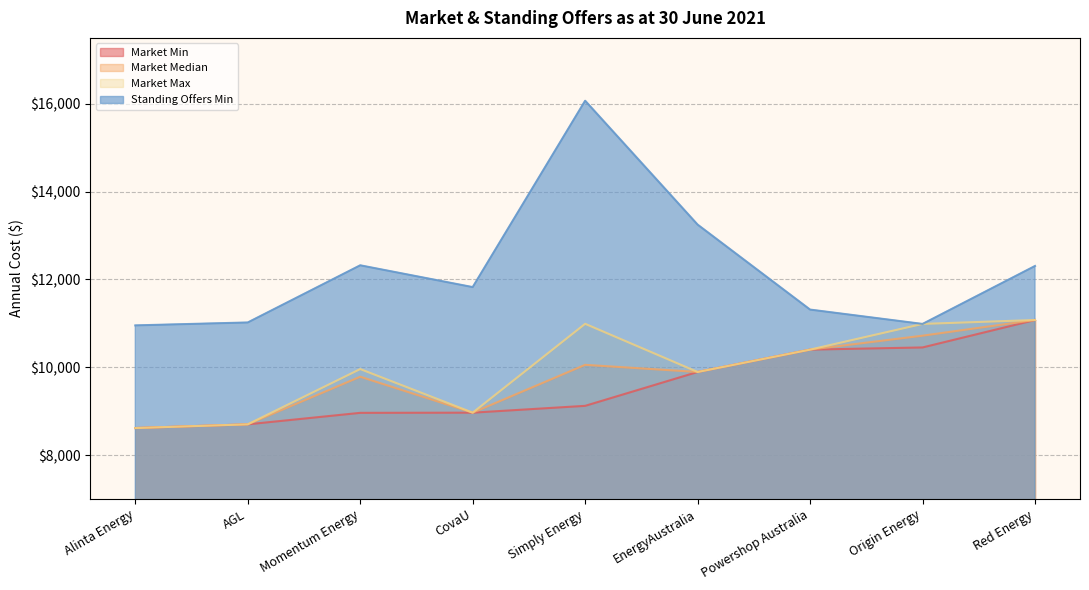

At which category does Market Median reach its first local valley?

CovaU